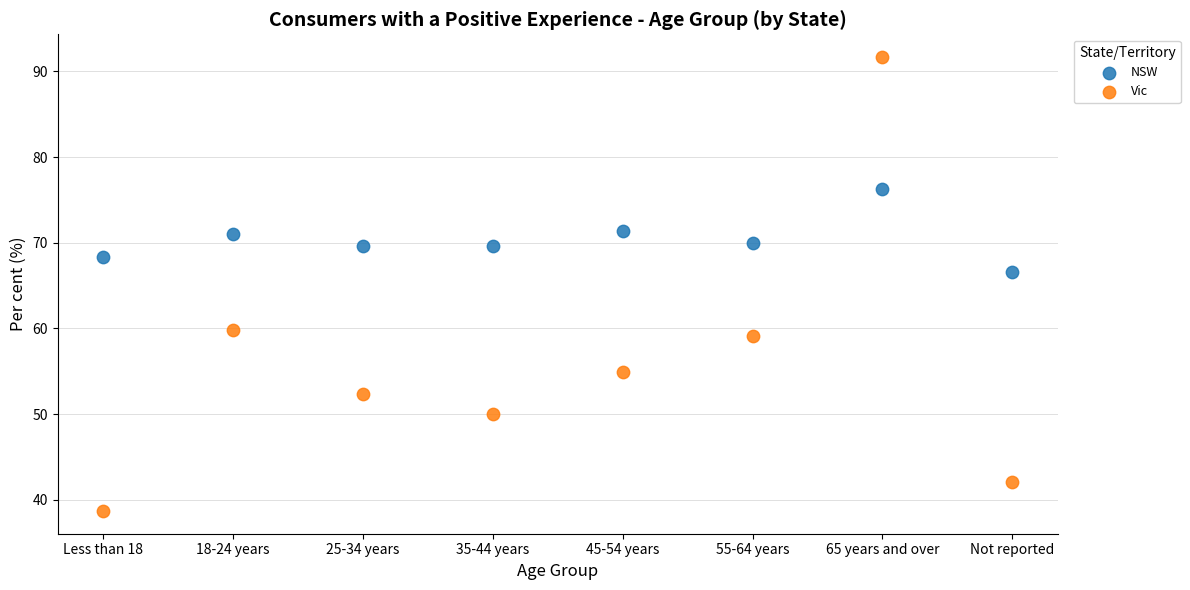

Which series has the largest Y range (max minus min)?

Vic